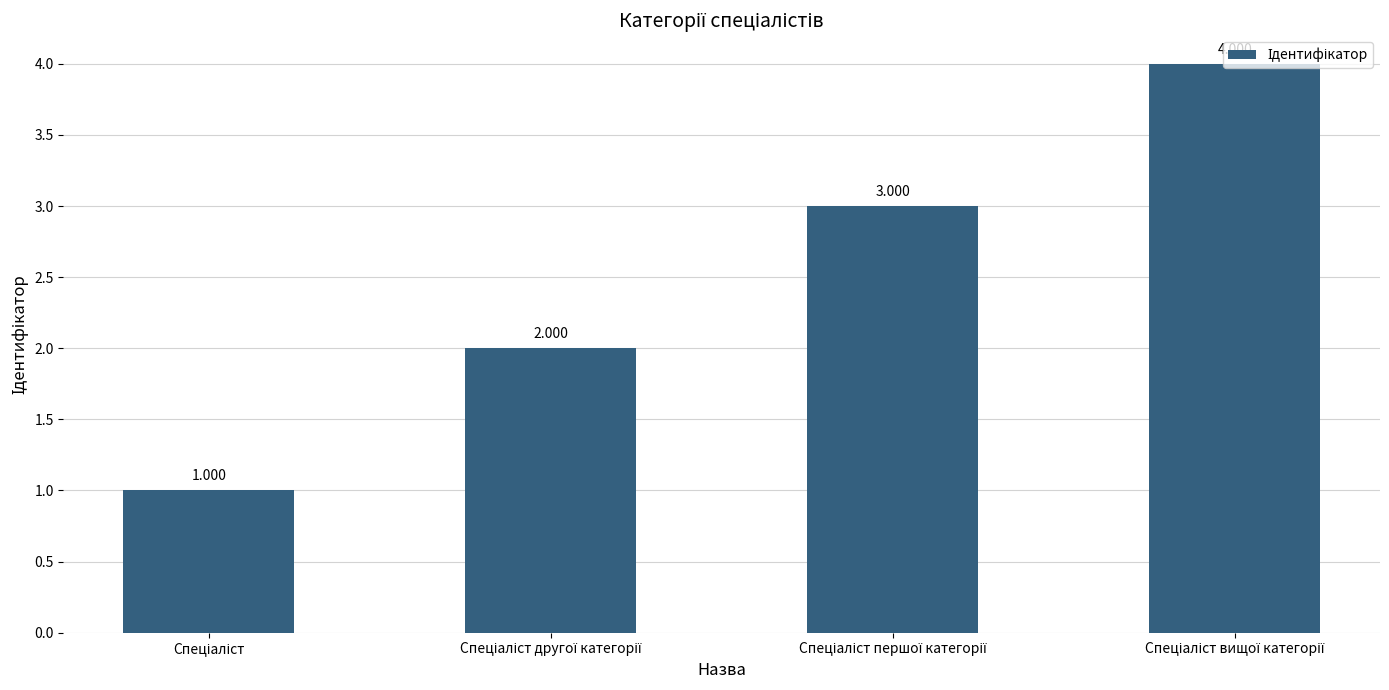

How many data points are less than 3?

2